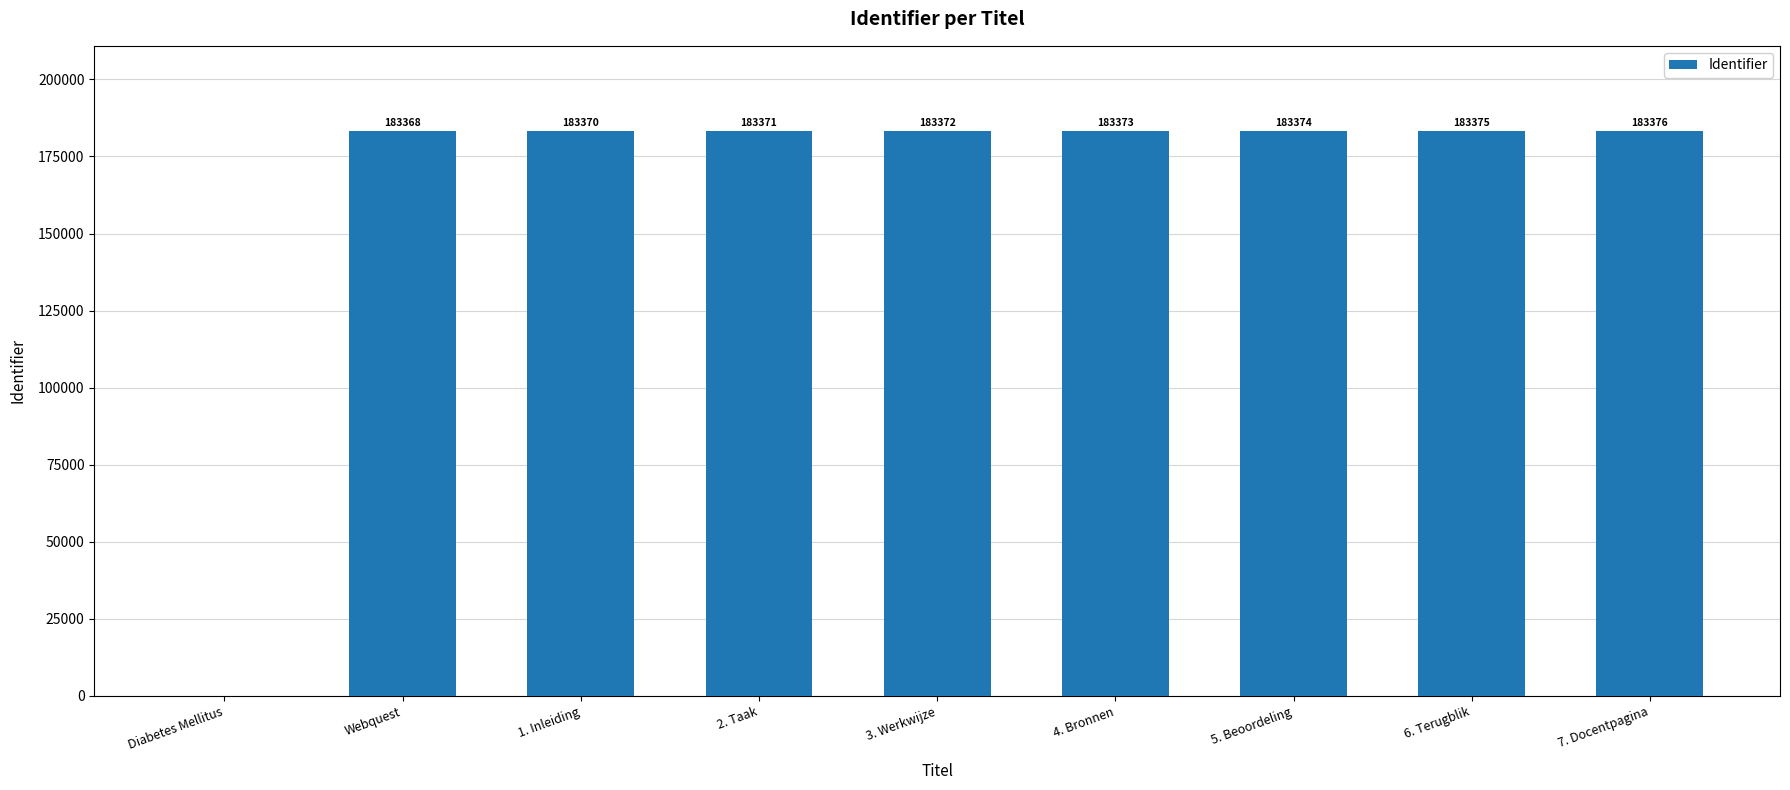

How many values are above zero?

8